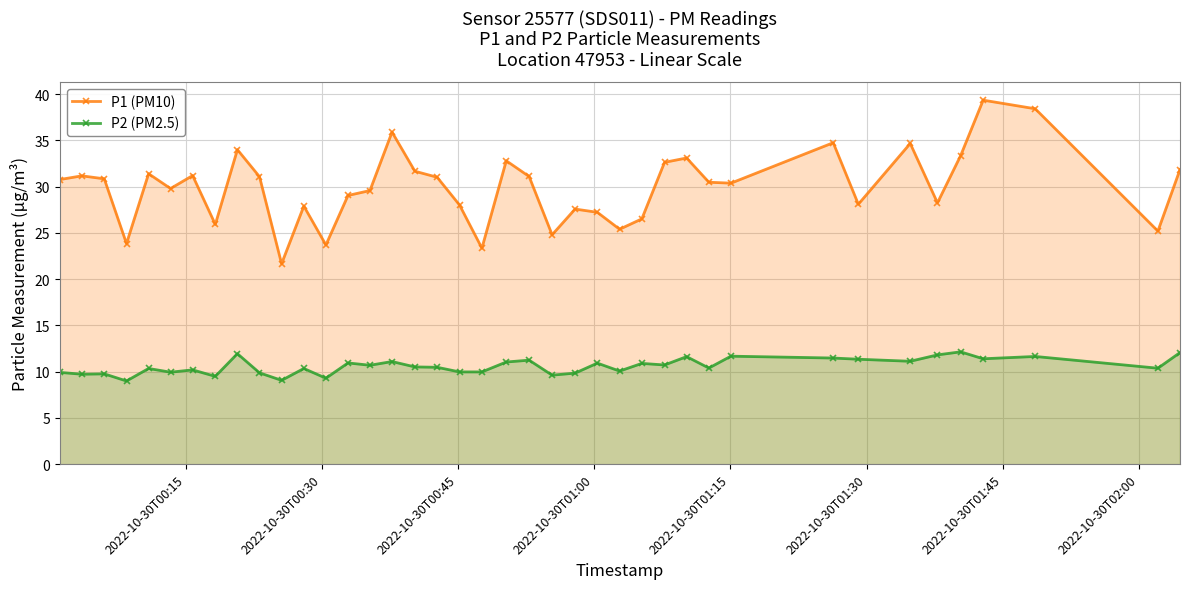

What is the average value of the P1 (PM10) series?

29.9